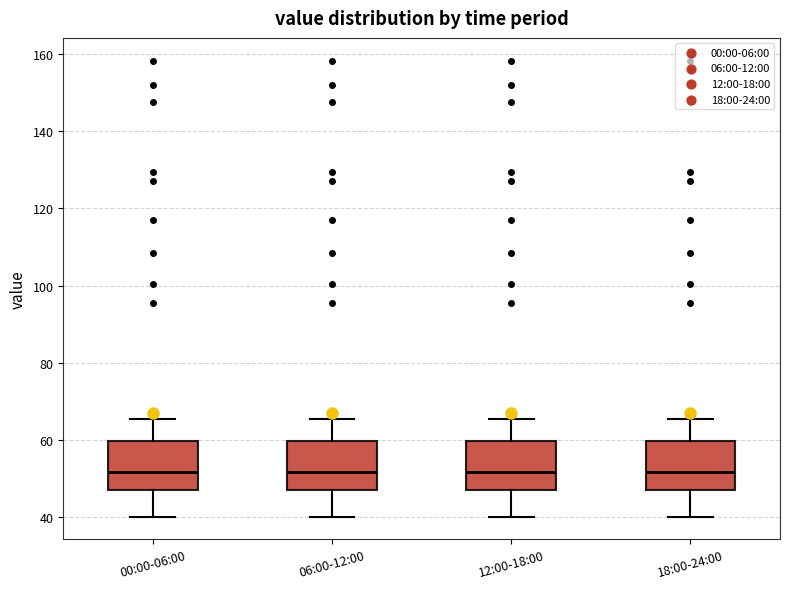

Reading left to right, read every box against the y-axis: the position of its median line, the range the box covers, and the ends of its whiskers. The values are not printed on the chart, so give them approximately, as read against the axis.

00:00-06:00: median 52, box 48 to 60, whiskers 40 to 66
06:00-12:00: median 52, box 48 to 60, whiskers 40 to 66
12:00-18:00: median 52, box 48 to 60, whiskers 40 to 66
18:00-24:00: median 52, box 48 to 60, whiskers 40 to 66